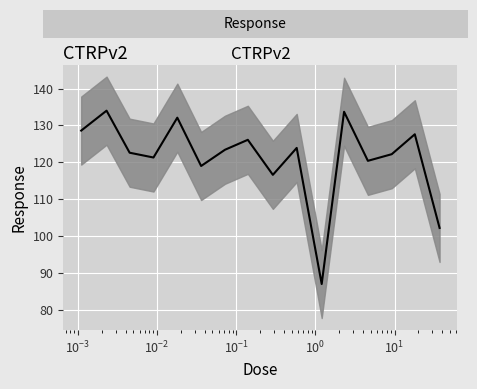

What is the value of the 2nd point from the left?

134.0